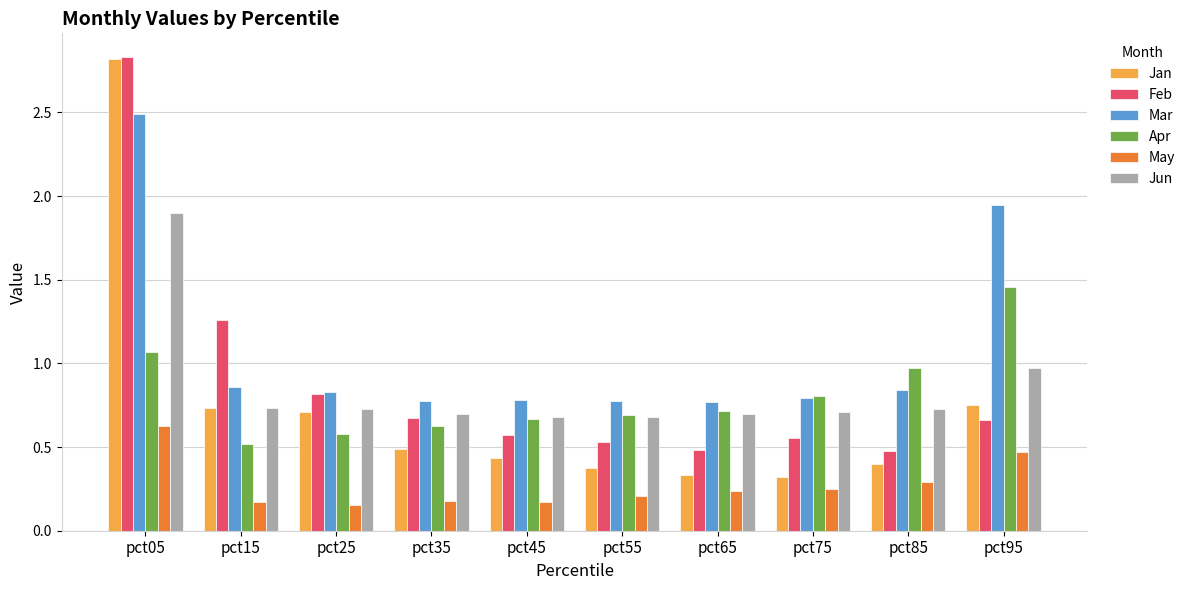

Where is Jun nearest to the value 1?

pct95